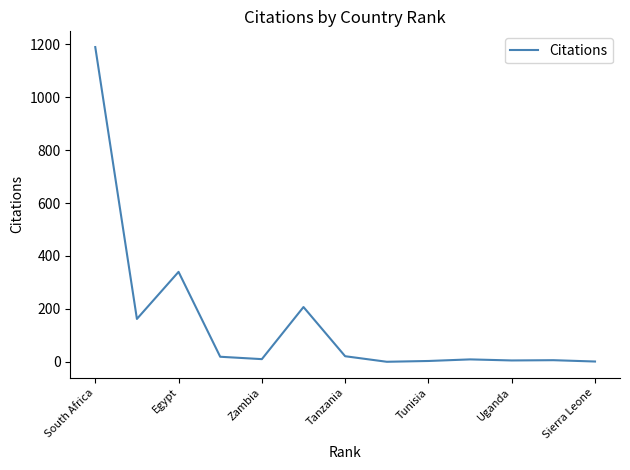

What is the maximum value shown in the chart?

1190